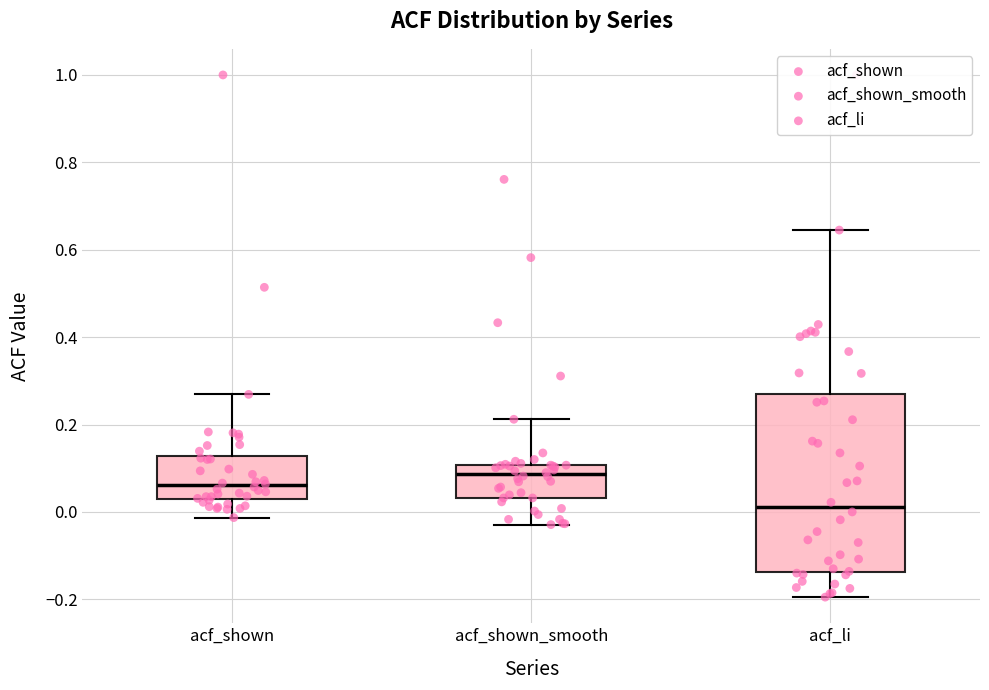

Which box is the tallest, from its lower edge to its upper edge?

acf_li